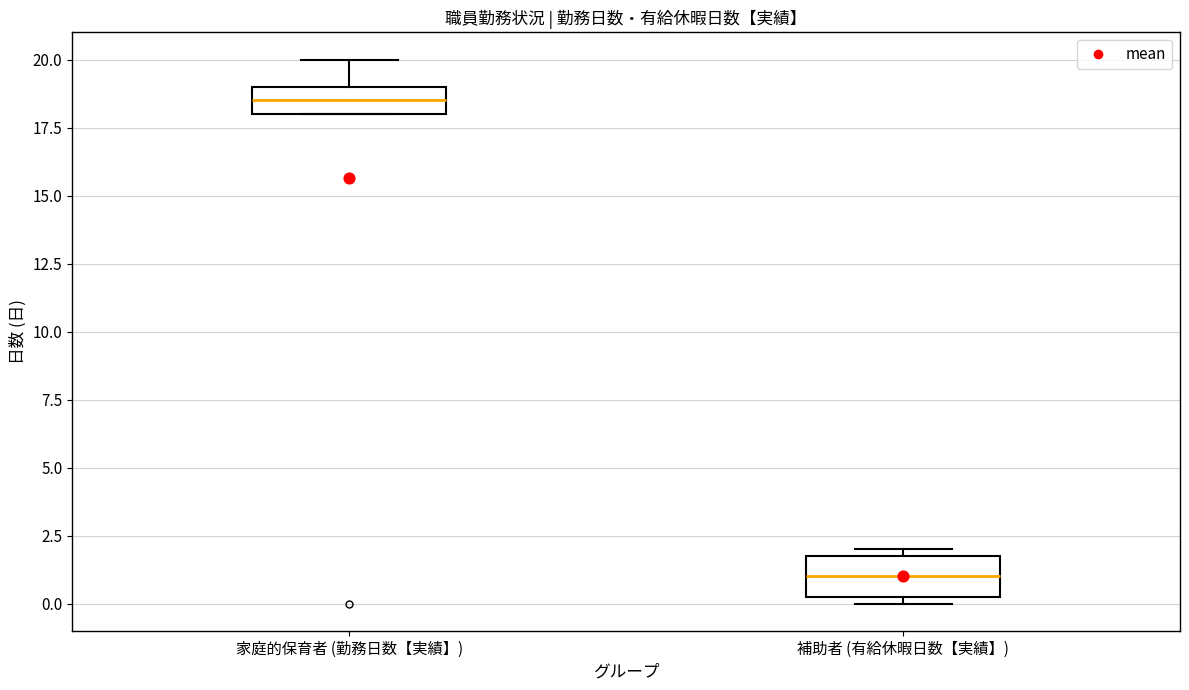

Which box has the highest median line?

家庭的保育者 (勤務日数【実績】)